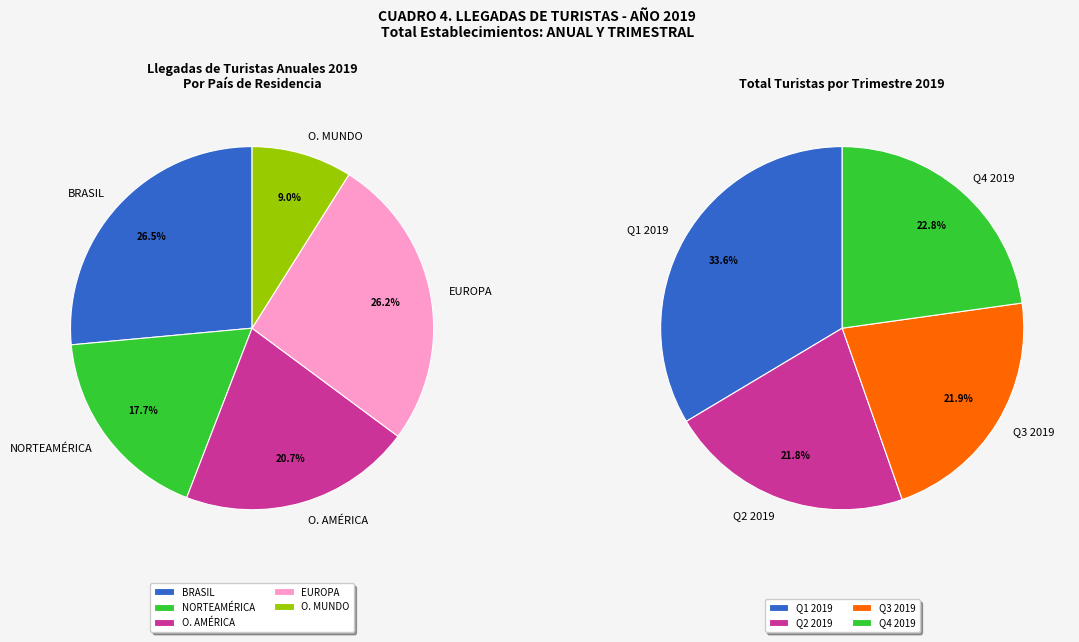

The BRASIL slice represents 26% of the pie. True or false?

True